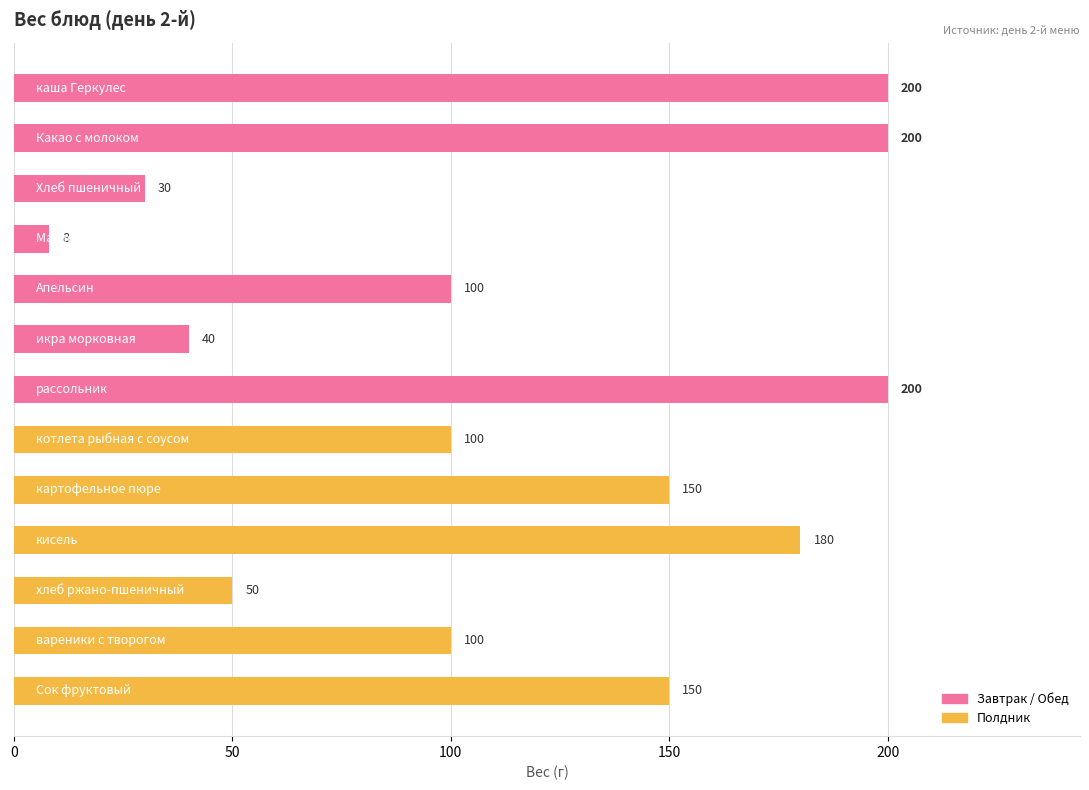

Does the chart contain any negative values?

No